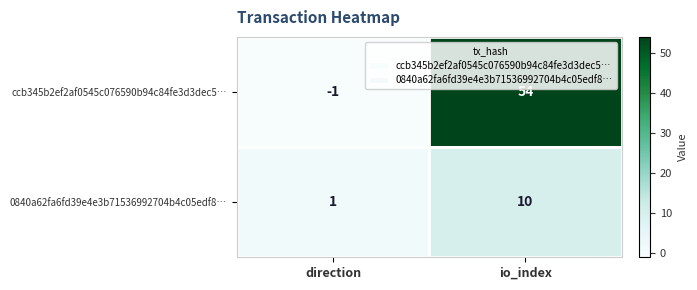

True or false: 0840a62fa6fd39e4e3b71536992704b4c05edf8… has a value of 2 at direction.

False